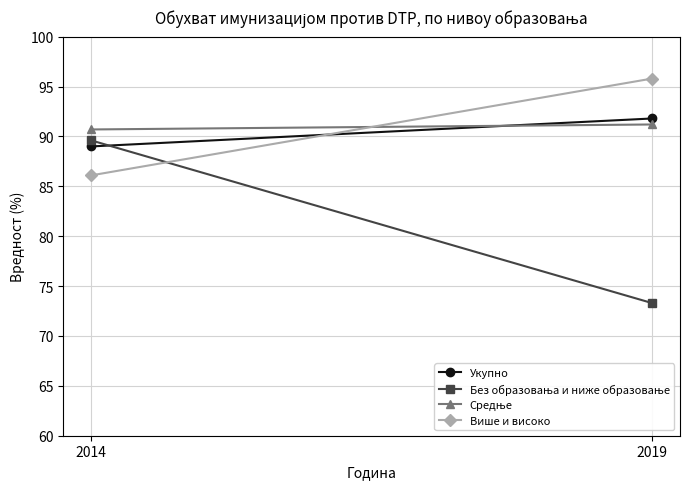

Which series has the largest total across all categories?

Средње